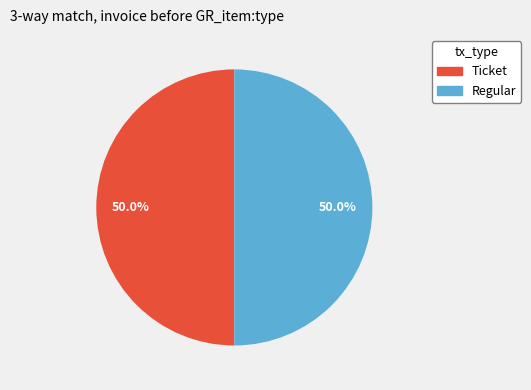

Count the number of slices in the pie.

2